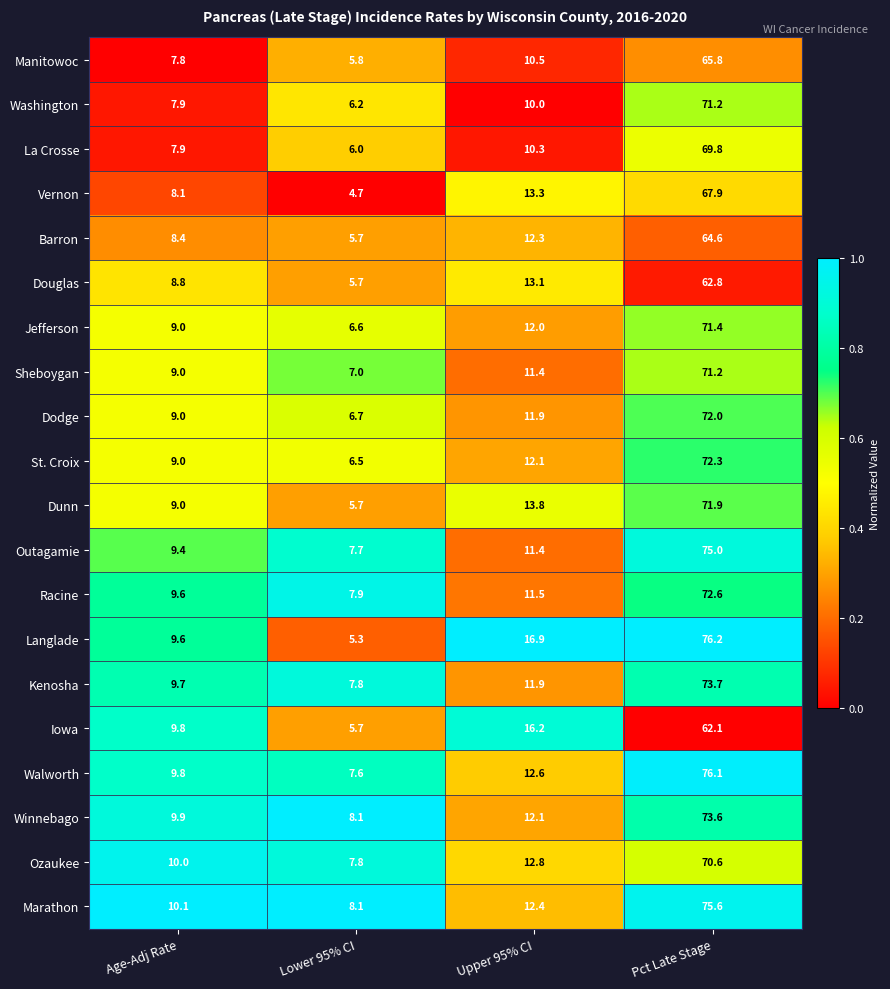

Which category has the lowest value across all series?

Lower 95% CI